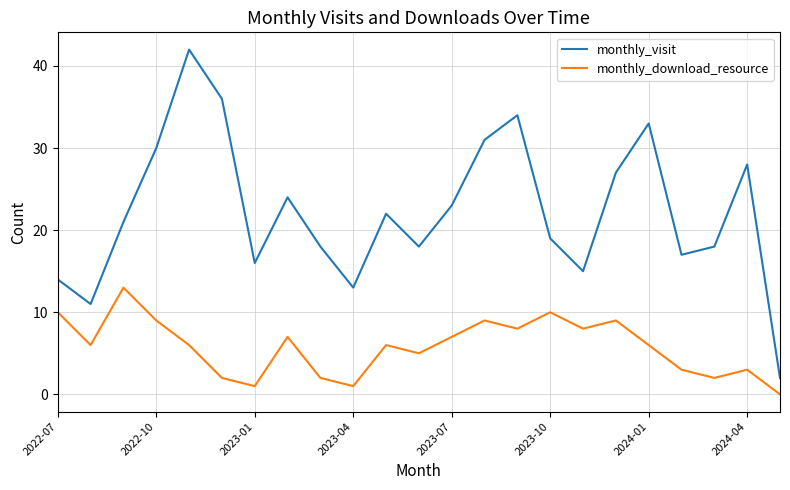

At how many categories does at least one series exceed 4?

22